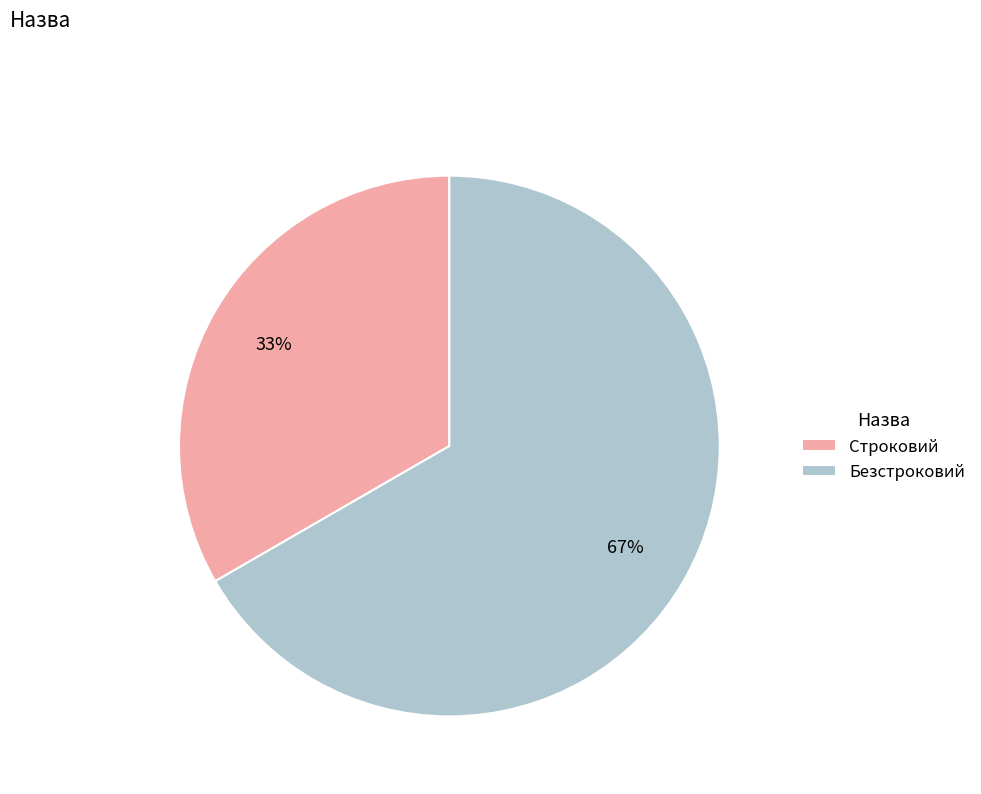

What percentage is the Строковий slice, to the nearest percent?

33%